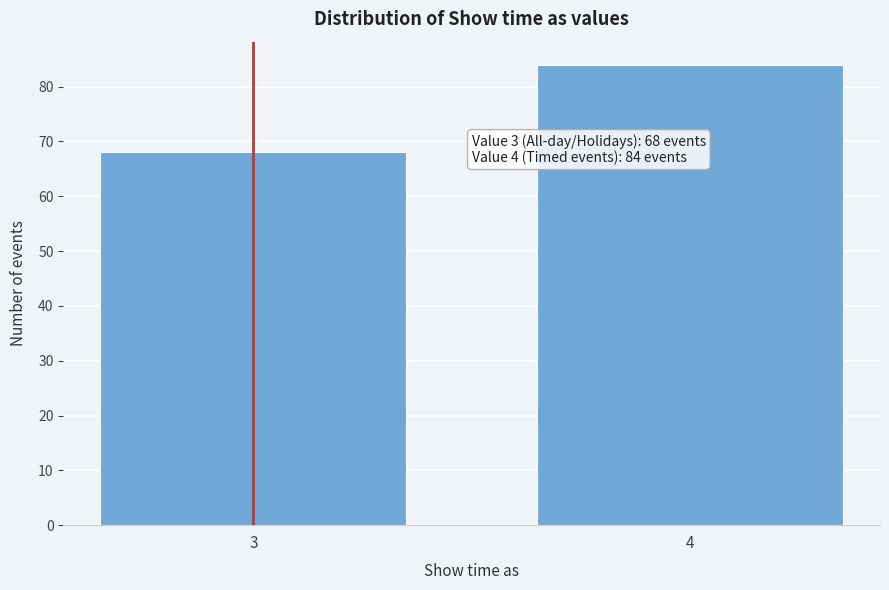

Reading left to right, transcribe all the data shown in this chart.

68	84